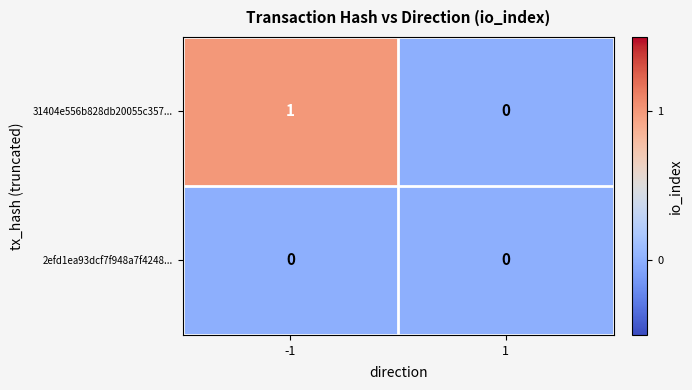

Count the number of data series in this chart.

2